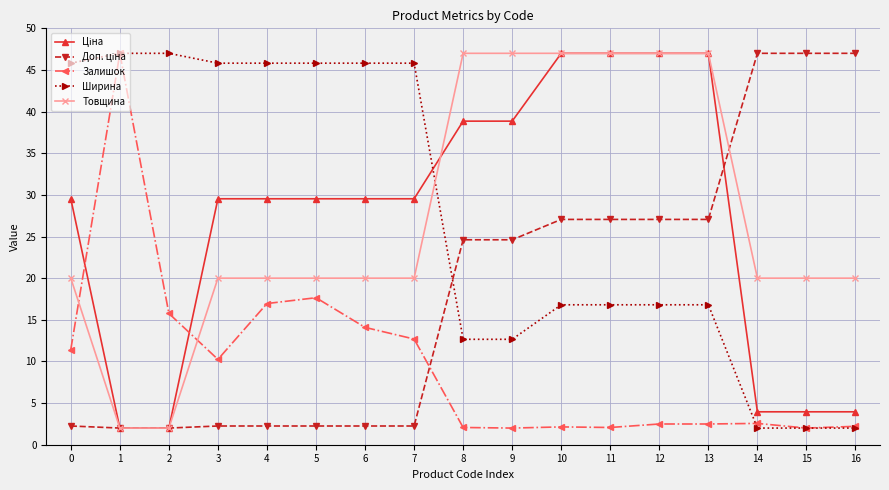

True or false: Залишок and Товщина intersect in this chart.

True